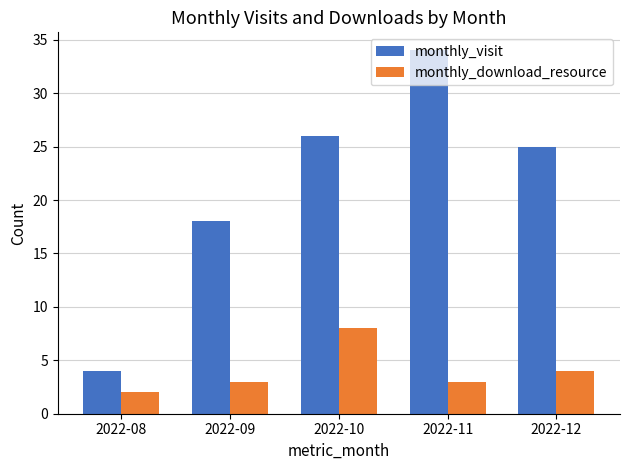

Does the chart contain any negative values?

No